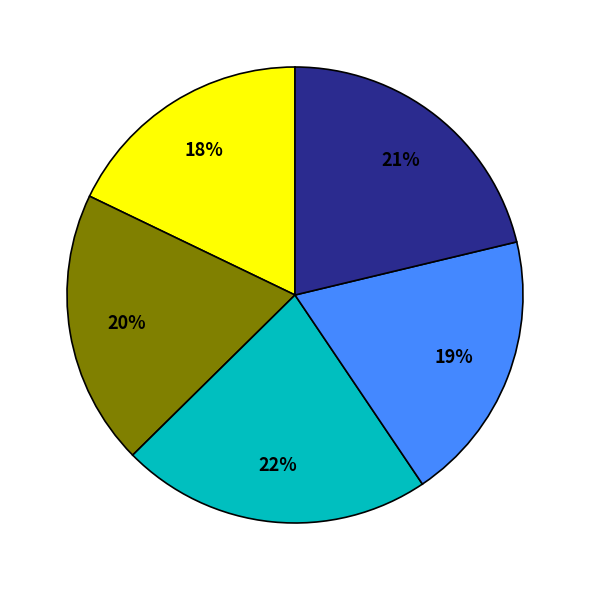

Is there a majority slice in this chart?

No